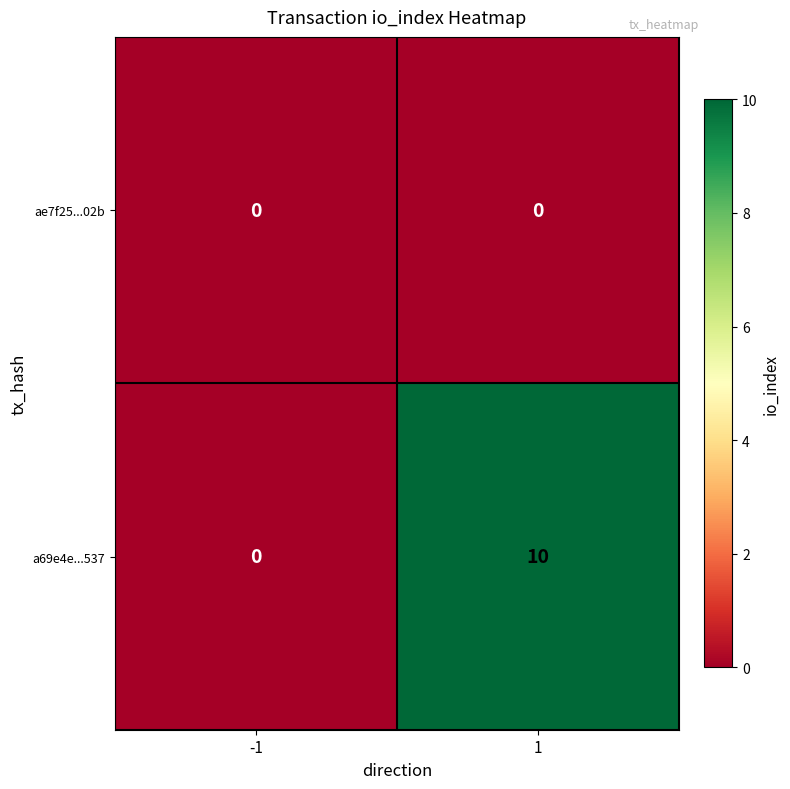

Is the value of a69e4e...537 at 1 greater than the value of ae7f25...02b at -1?

Yes